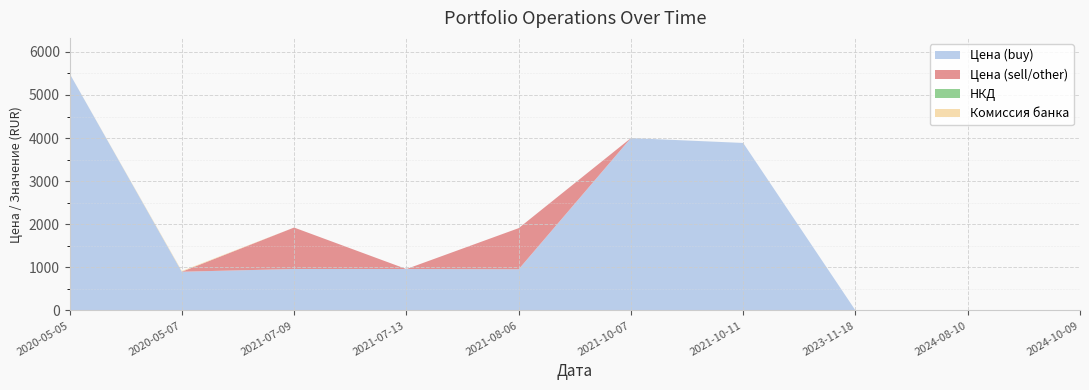

Reading right to left, what are all the values shown in this chart?

Цена (buy): 1.0	1.0	1.0	3887.0	4000.0	955.1	960.8	961.7	898.5	5500.0
Цена (sell/other): 0.0	0.0	0.0	0.0	0.0	954.4	0.0	961.7	0.0	0.0
НКД: 0.0	0.0	0.0	0.0	0.0	0.0	0.0	0.0	0.0	0.0
Комиссия банка: 0.0	0.0	0.0	0.0	0.0	0.0	0.0	0.0	16.2	0.0